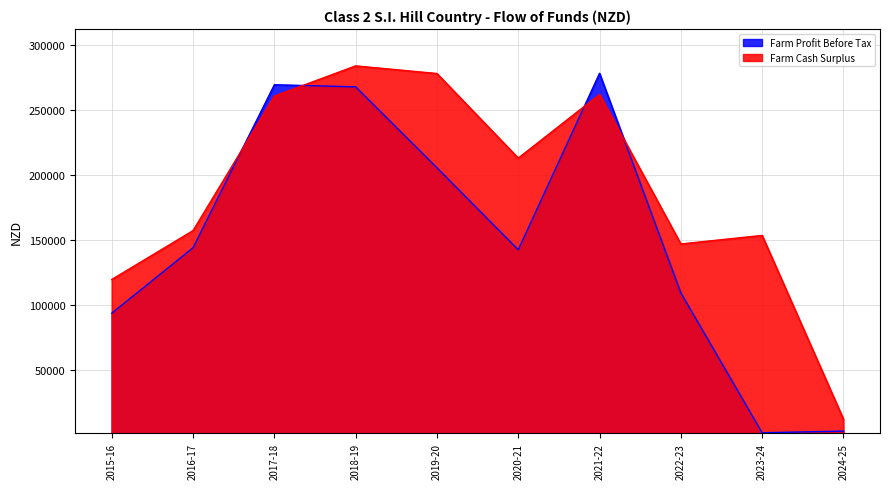

At how many categories does at least one series exceed 146528?

8